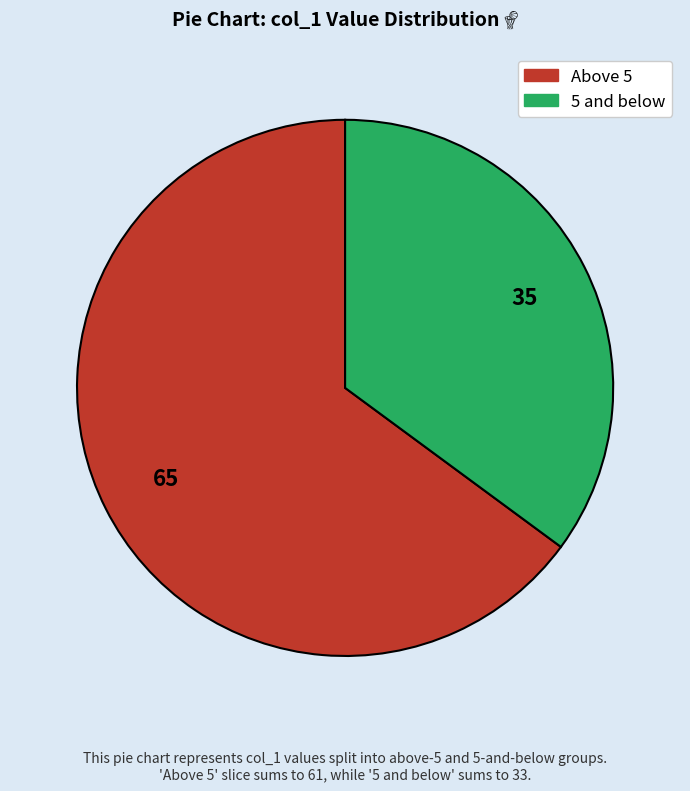

Does any single category account for the majority?

Yes